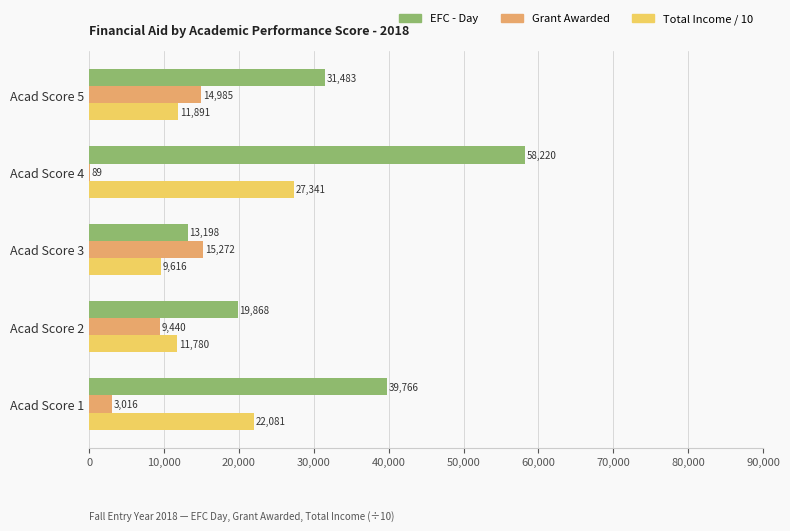

What is the sum of all Total Income / 10 values?

82709